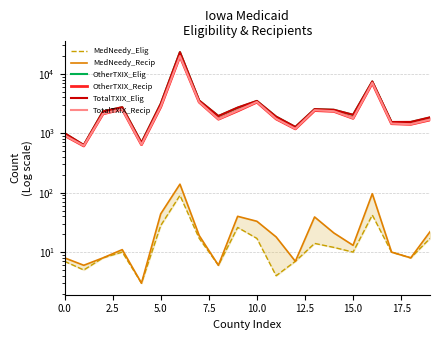

Is it true that TotalTXIX_Elig equals 2765 at 19?

False